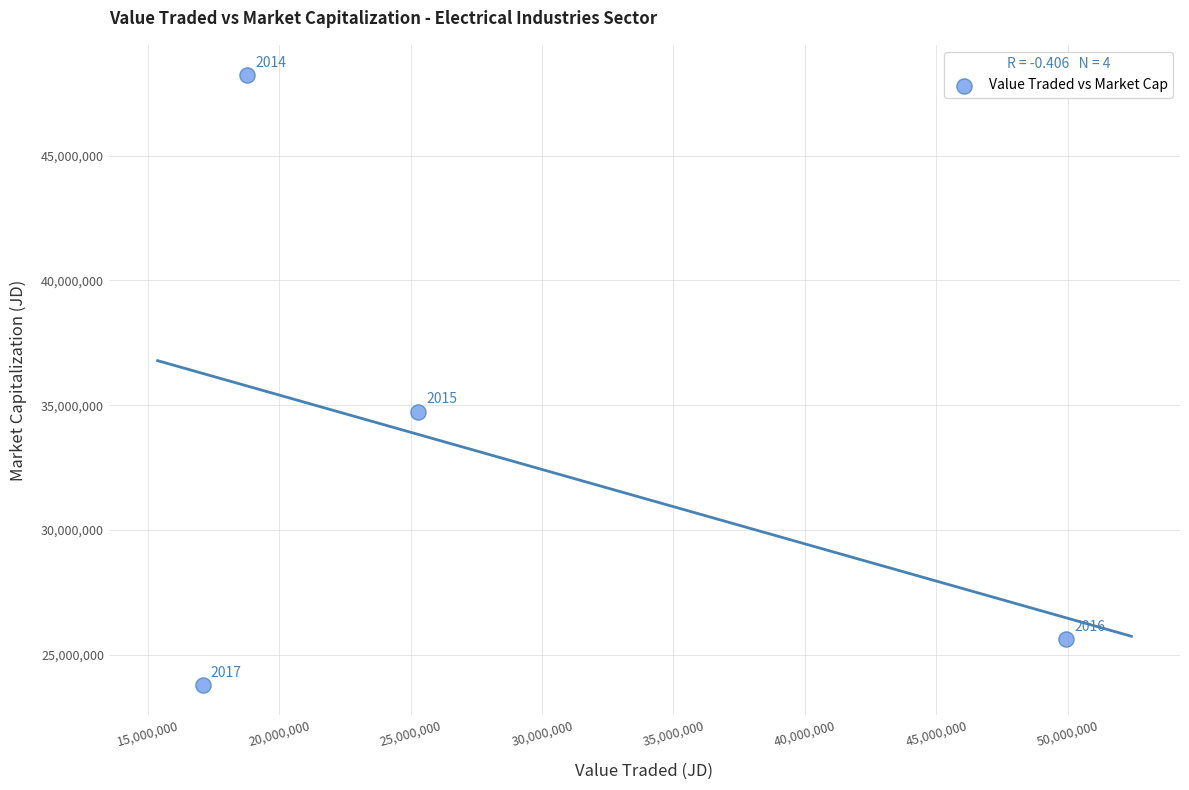

What is the range of Y values (max minus min)?

24434643.0